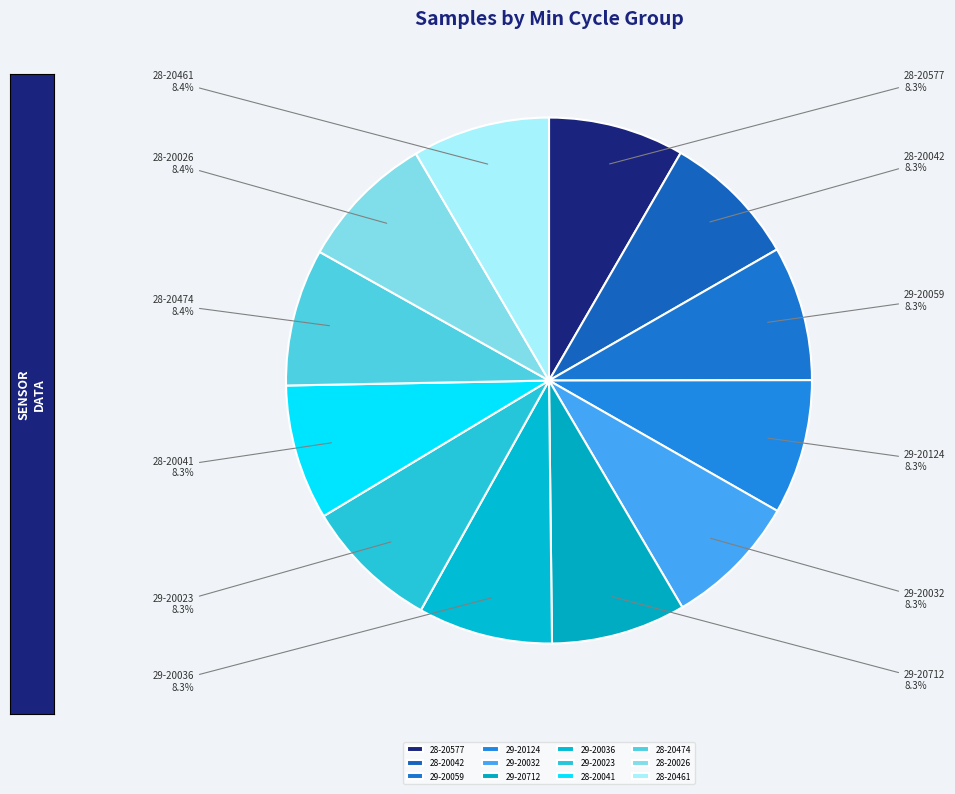

Is there a majority slice in this chart?

No